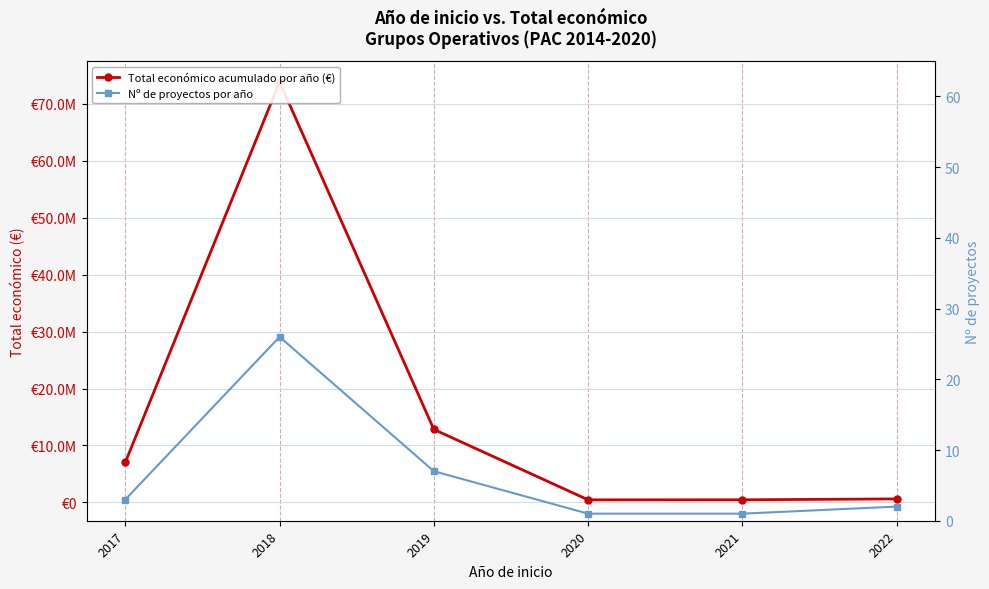

How many lines are shown in the chart?

2